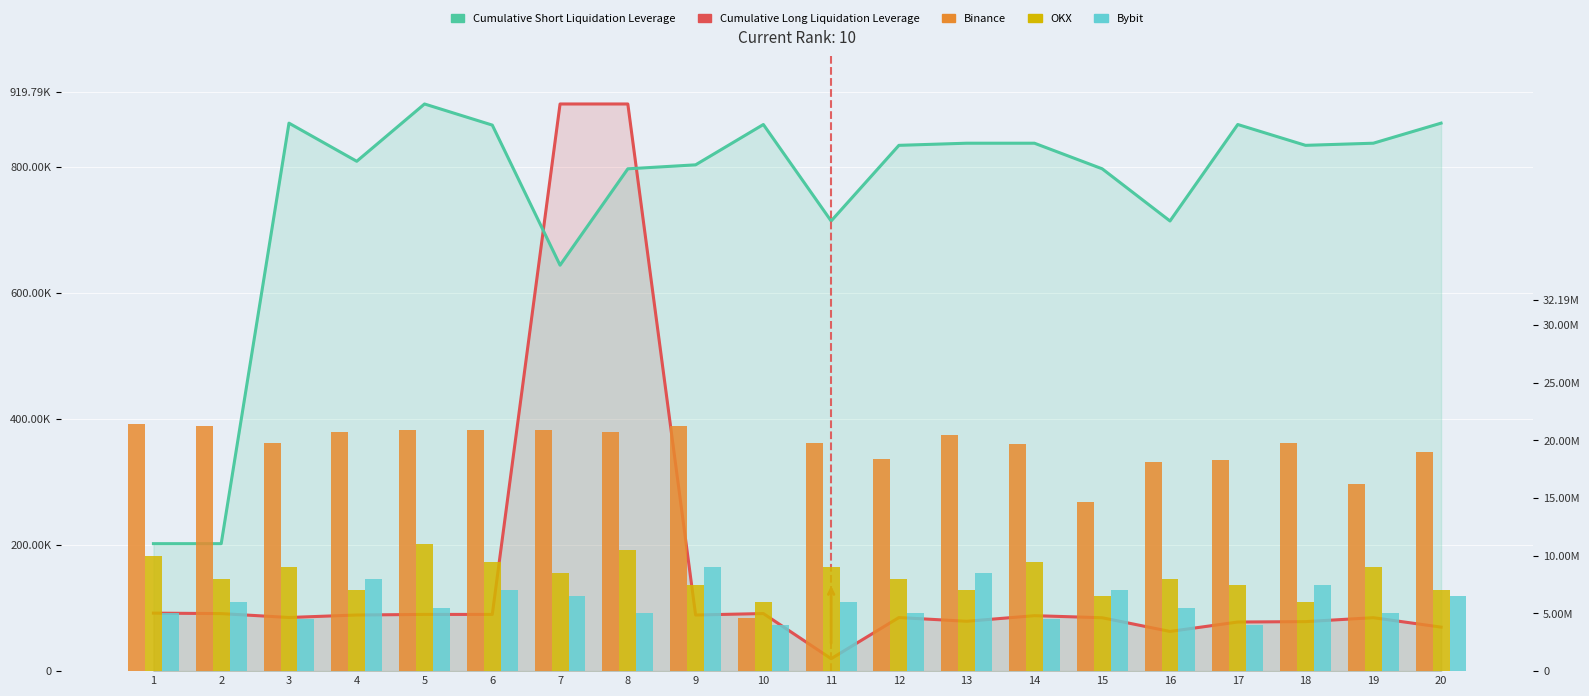

Where does the Binance series first go above 19809685?

1